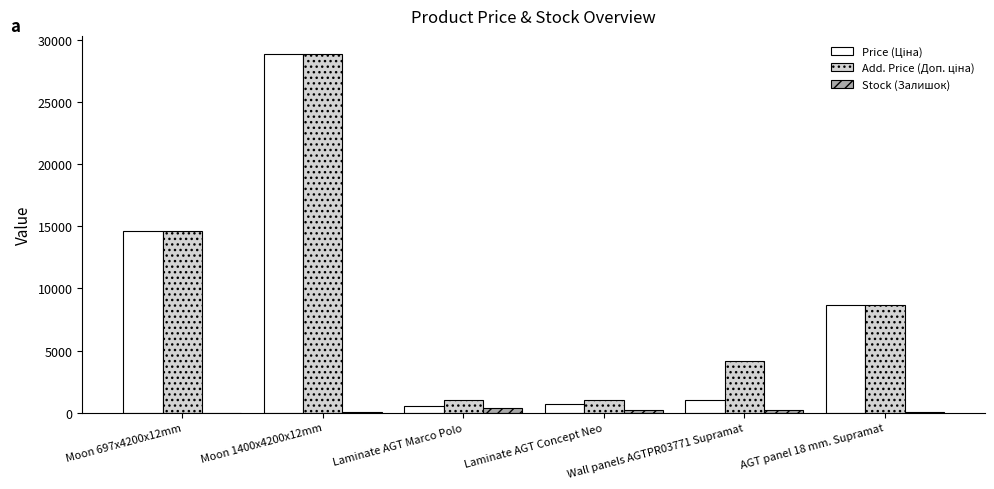

The value of Stock (Залишок) at Moon 697x4200x12mm is 0.0. True or false?

True